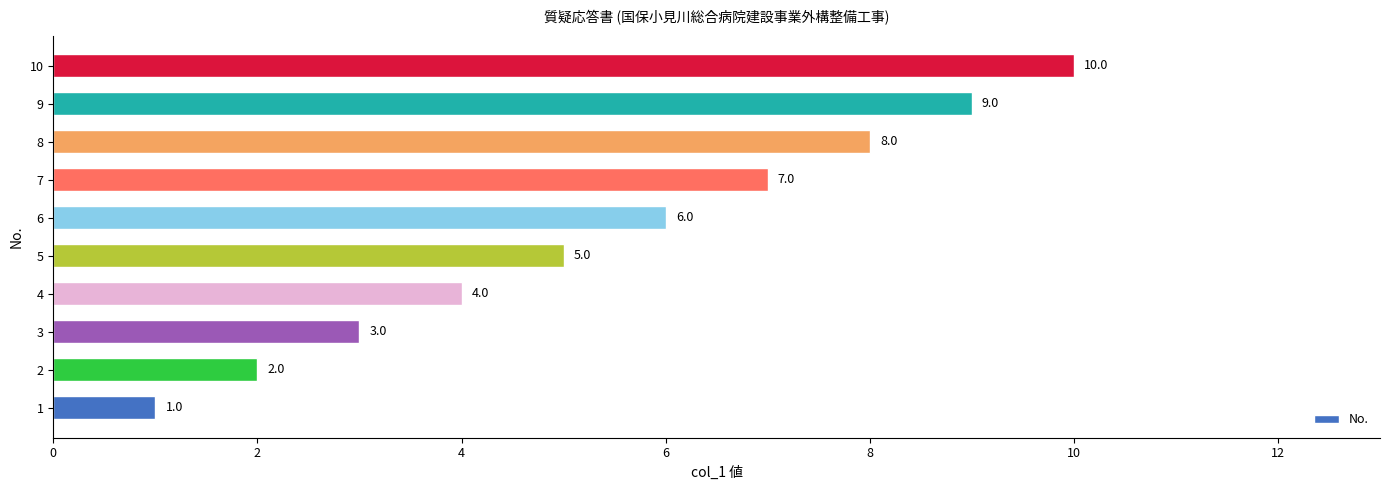

Between 6 and 4, which is larger?

6